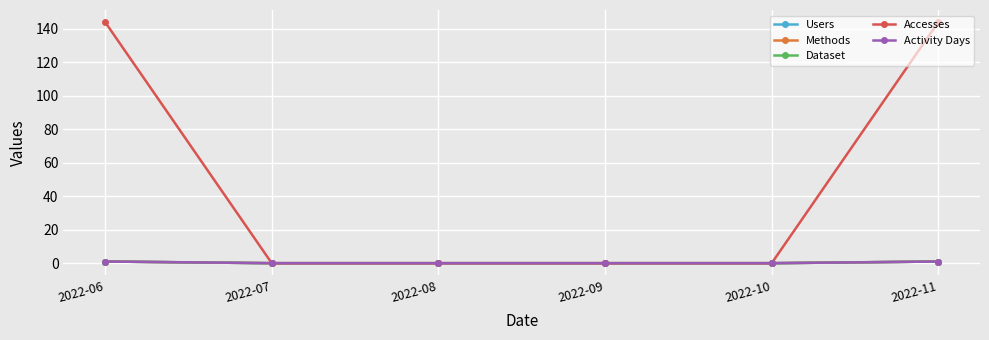

Rank the series at 2022-11 from lowest to highest value.

Users, Methods, Dataset, Activity Days, Accesses